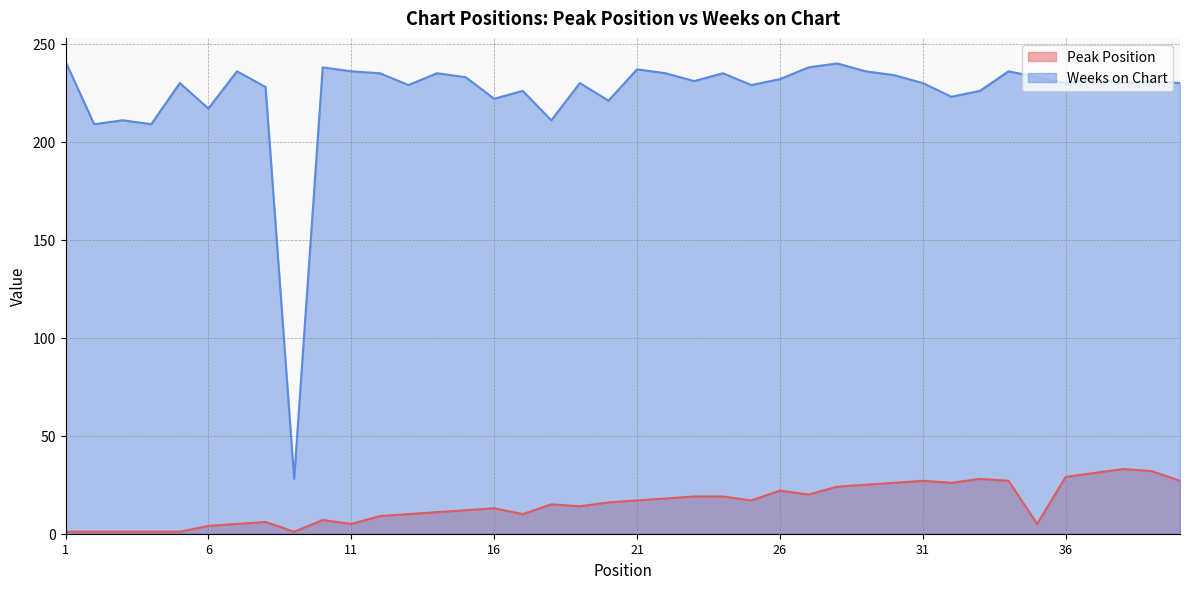

In Weeks on Chart, how many points are lower than both neighbors (excluding endpoints)?

13